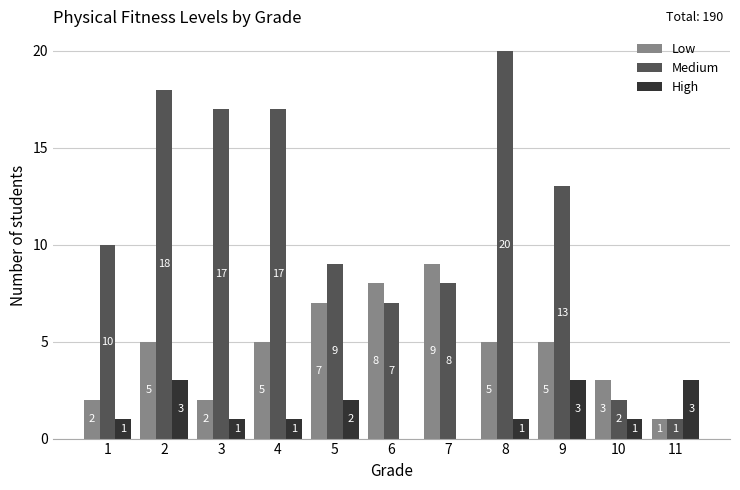

Between 3 and 5, which series saw the biggest shift?

Medium